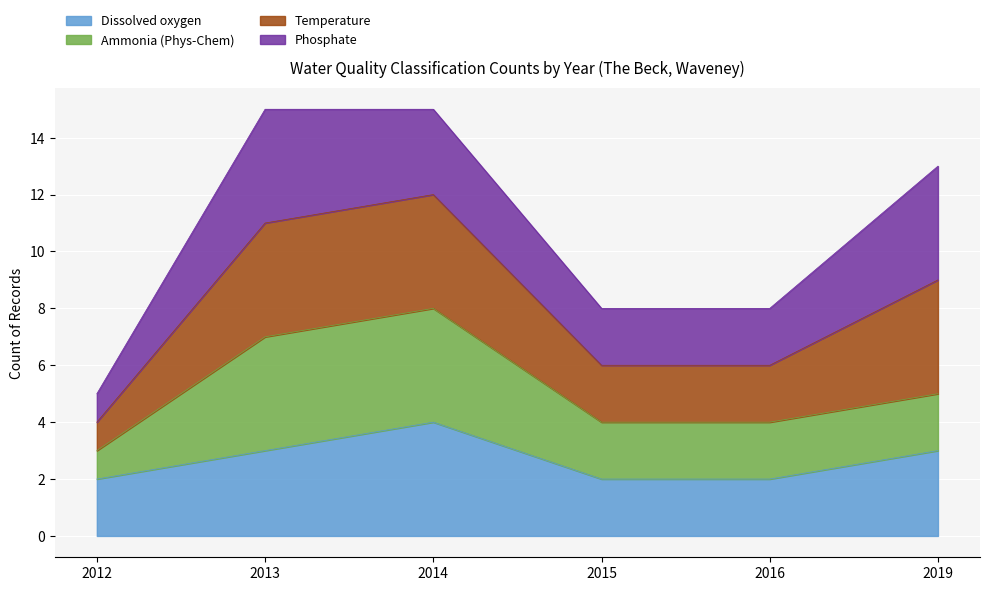

What is the total value across all series at 2013?

15